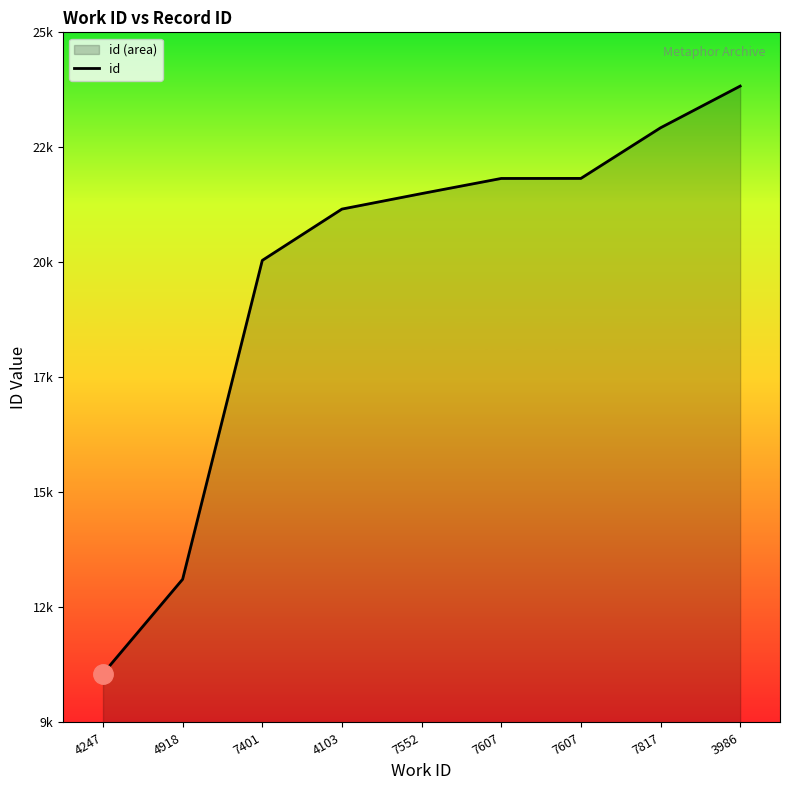

Between 4103 and 7607, which is larger?

7607